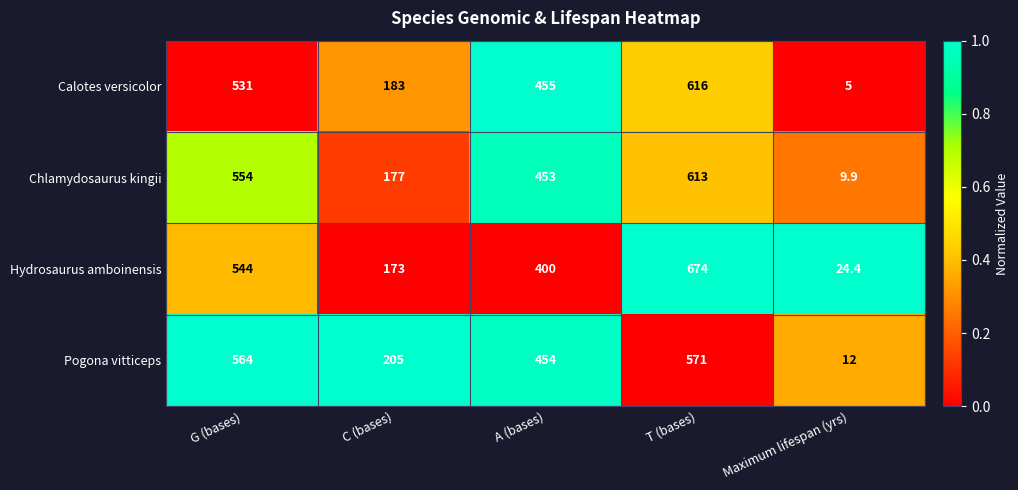

How many data points does each series have?

5